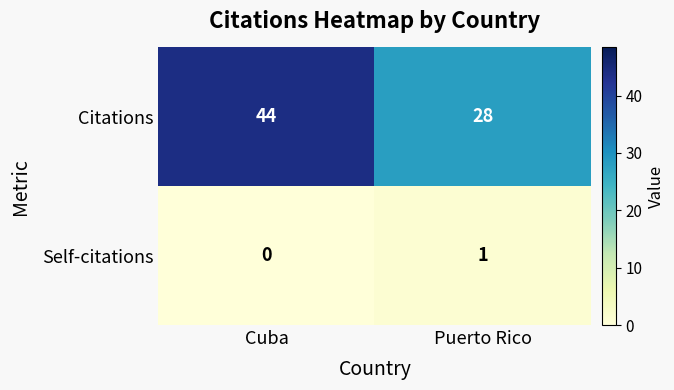

True or false: Citations has a value of 11 at Puerto Rico.

False